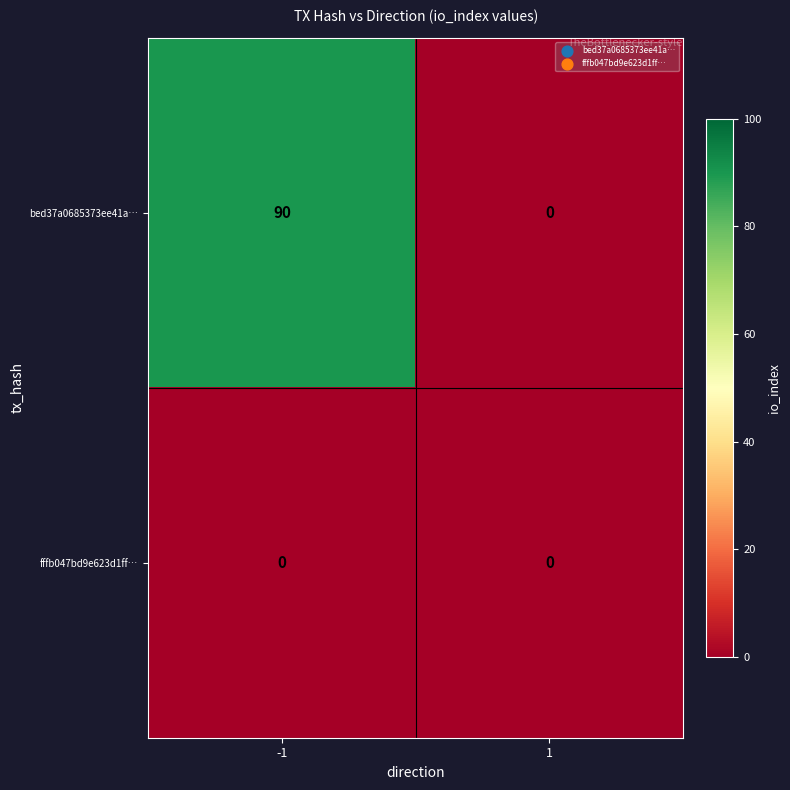

How many categories are shown in the chart?

2